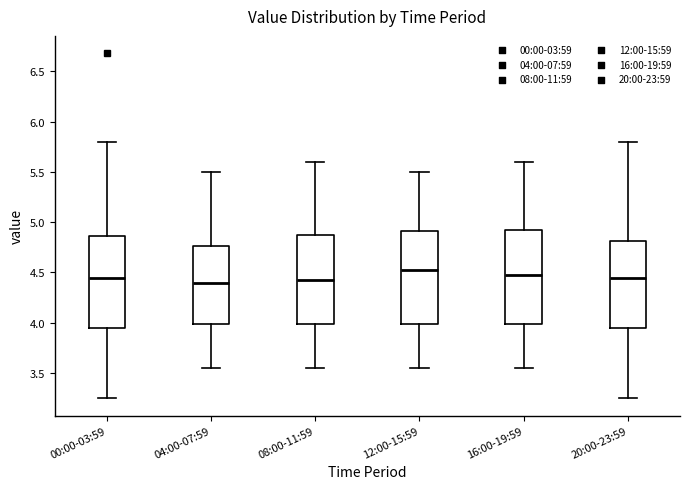

Reading left to right, transcribe this box plot: for each box, give where its median line is, the range the box spans, and where its two whiskers end, as read against the y-axis. The values are not printed on the chart, so give them approximately, as read against the axis.

00:00-03:59: median 4.45, box 3.95 to 4.85, whiskers 3.25 to 5.80
04:00-07:59: median 4.40, box 4.00 to 4.75, whiskers 3.55 to 5.50
08:00-11:59: median 4.45, box 4.00 to 4.90, whiskers 3.55 to 5.60
12:00-15:59: median 4.55, box 4.00 to 4.90, whiskers 3.55 to 5.50
16:00-19:59: median 4.50, box 4.00 to 4.95, whiskers 3.55 to 5.60
20:00-23:59: median 4.45, box 3.95 to 4.80, whiskers 3.25 to 5.80